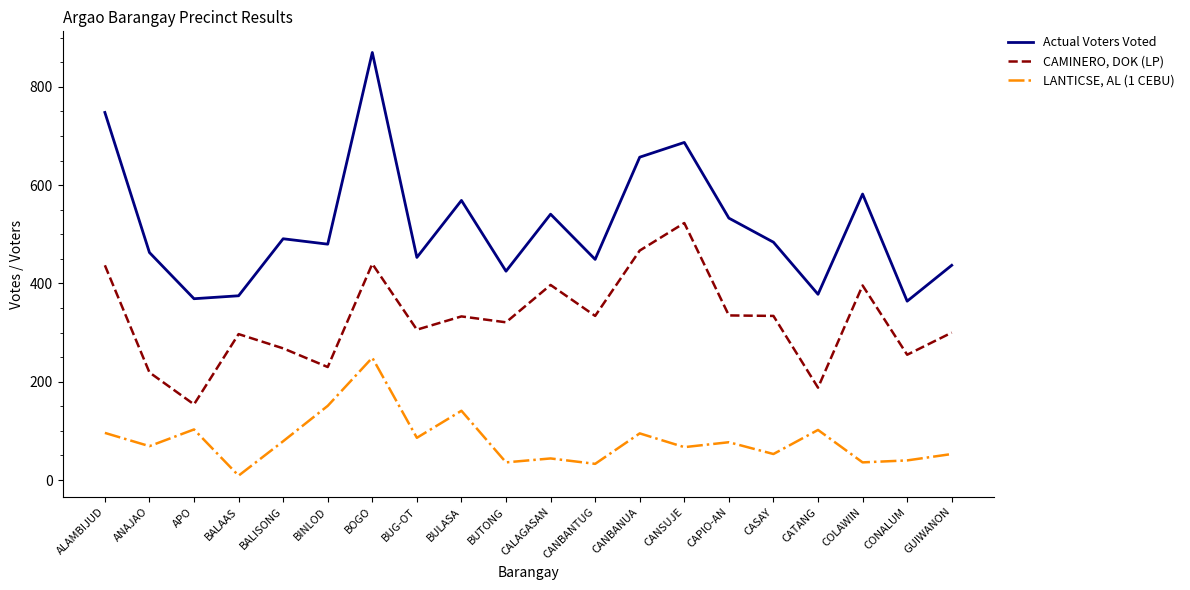

True or false: CAMINERO, DOK (LP) and Actual Voters Voted cross at least once.

False